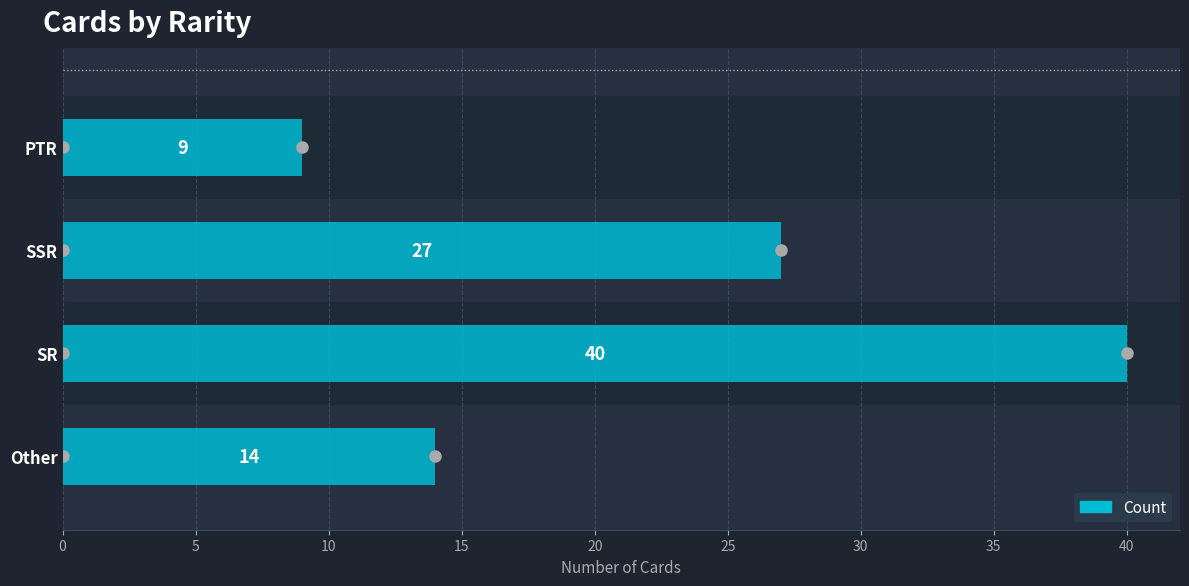

What is the ratio of the value at SR to the value at Other?

2.9